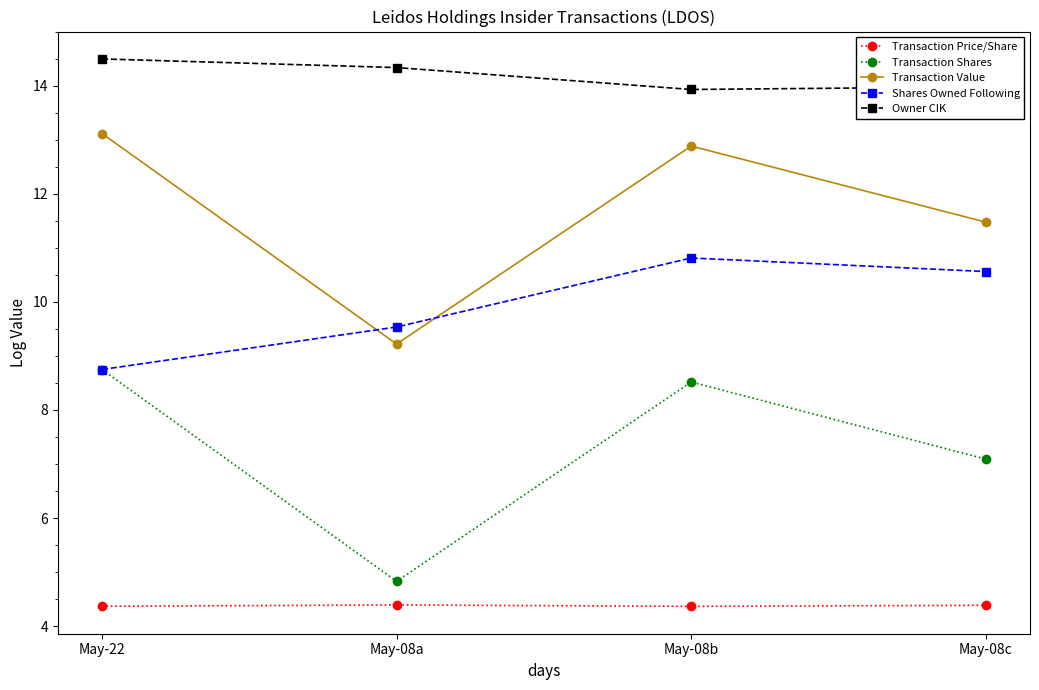

What is the highest value of the Transaction Value series?

13.1